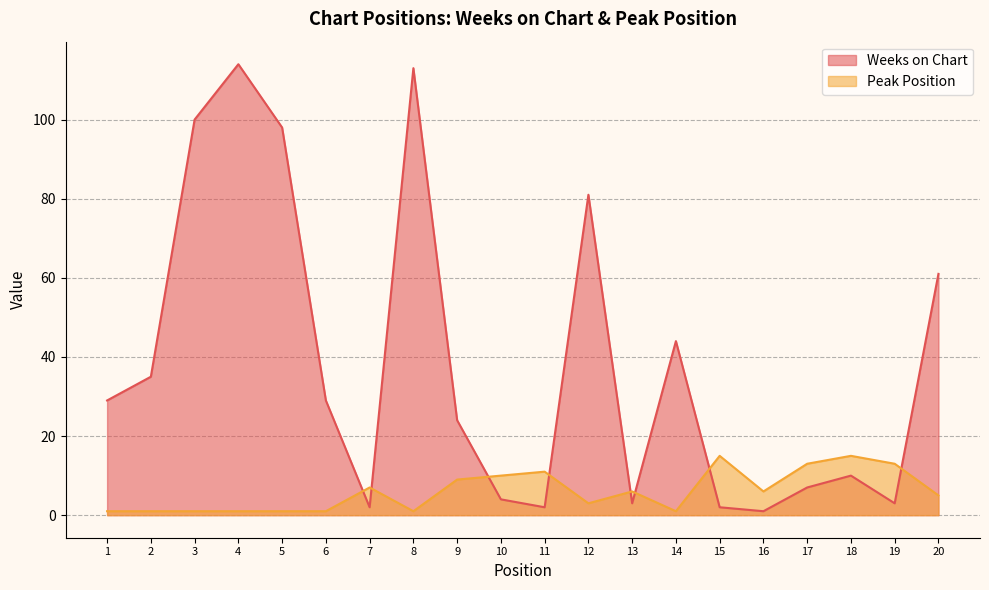

At how many categories does at least one series exceed 65?

5